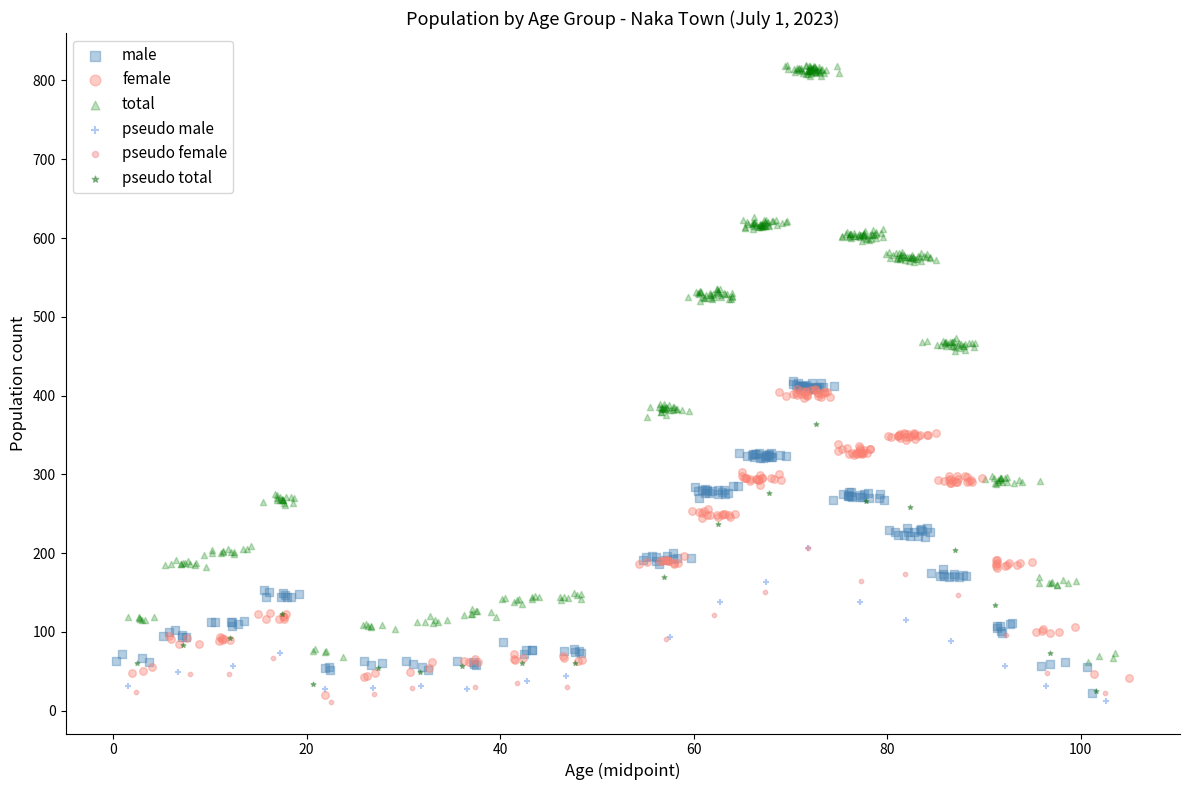

Which series has the widest spread of Y values?

total